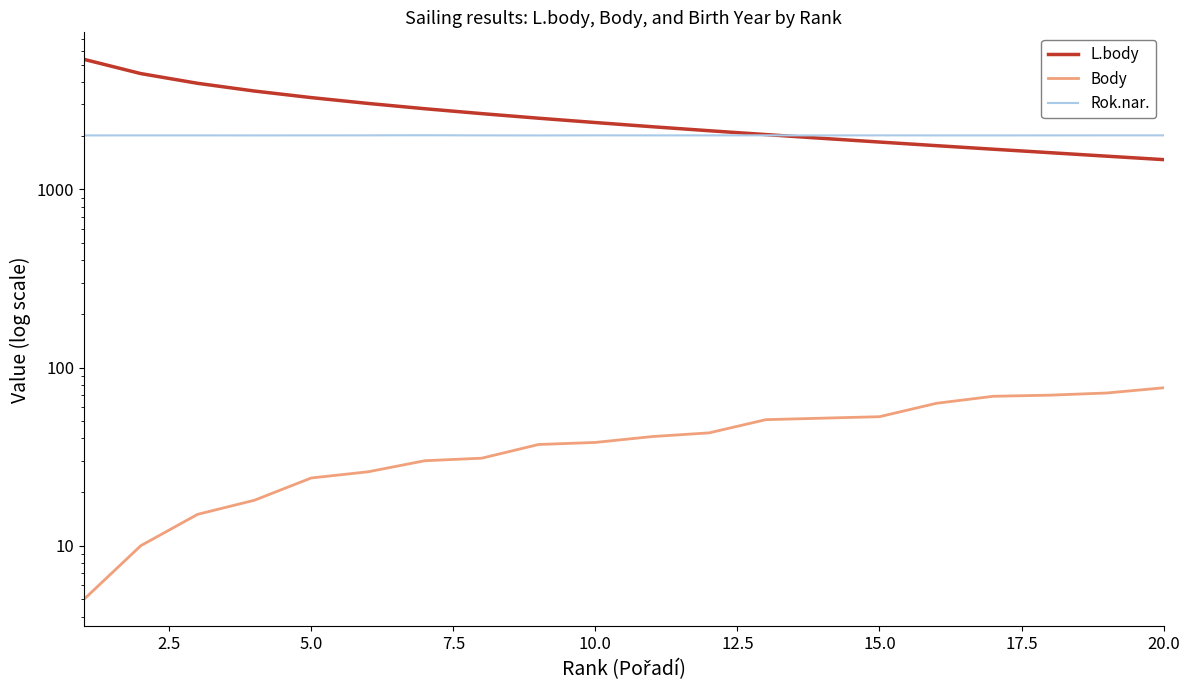

True or false: Body has a value of 65 at 11.

False